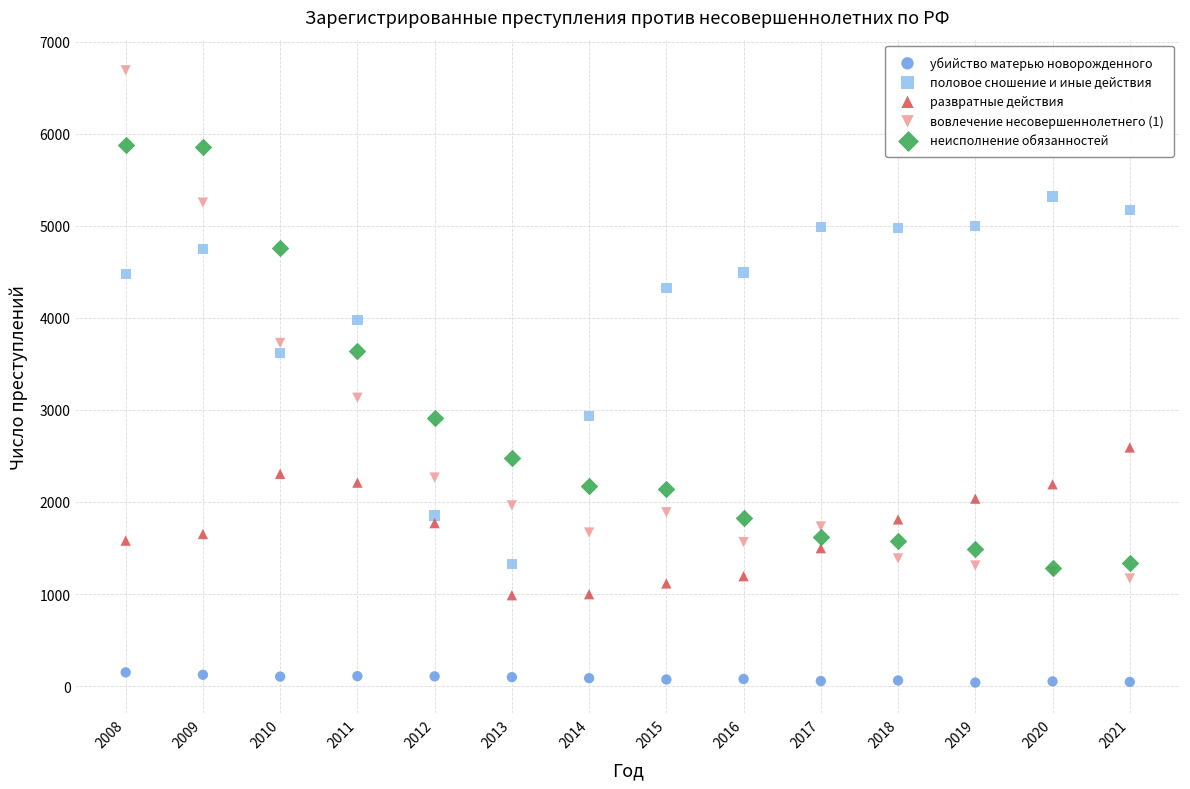

What are all the series names shown in the legend?

убийство матерью новорожденного, половое сношение и иные действия, развратные действия, вовлечение несовершеннолетнего (1), неисполнение обязанностей